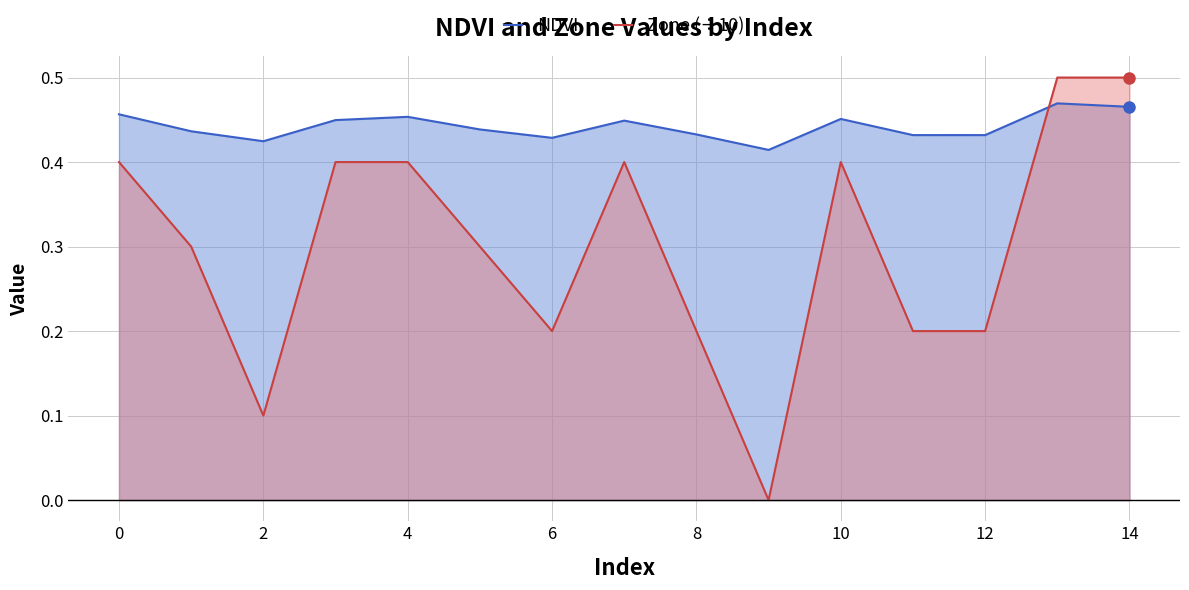

After their last crossing, which series has the higher values: NDVI or Zone (÷10)?

Zone (÷10)